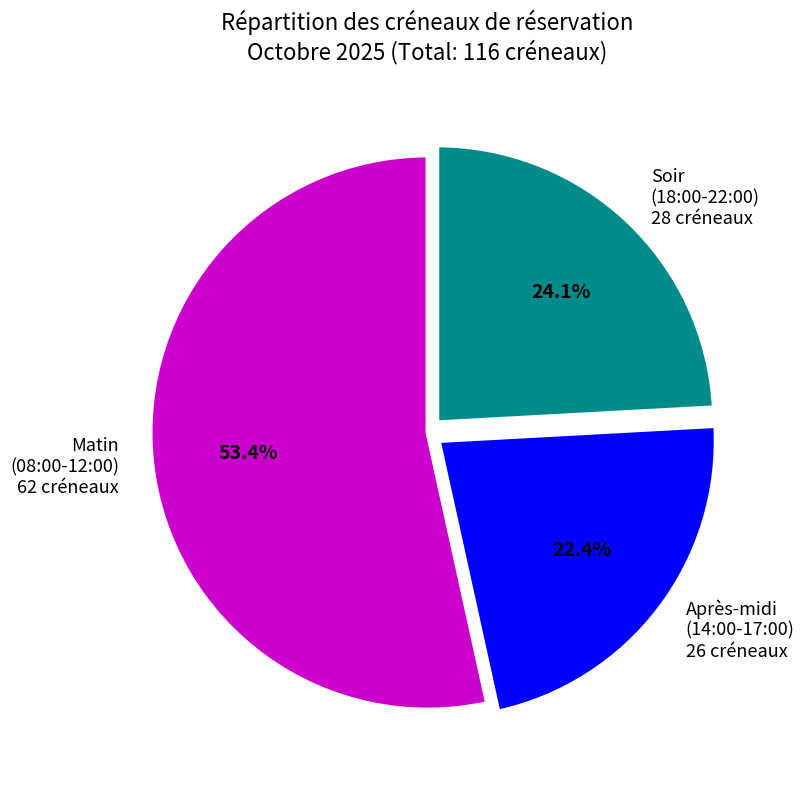

Combined, do Après-midi (14:00-17:00) 26 créneaux and Soir (18:00-22:00) 28 créneaux account for over 50%?

No